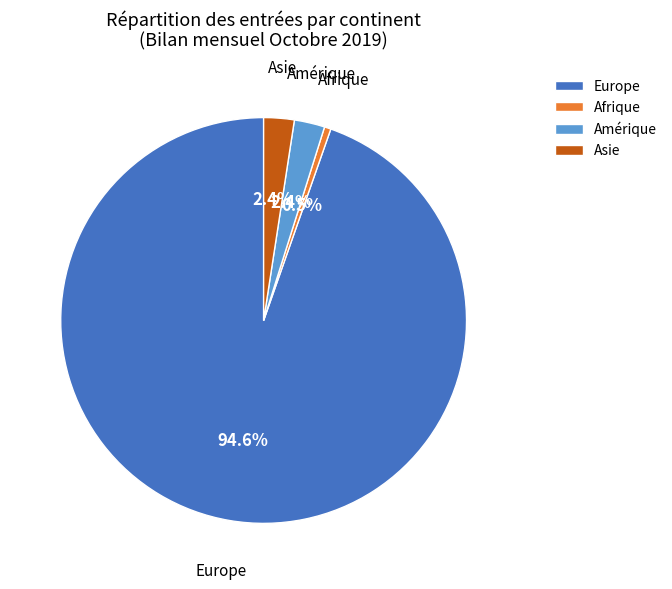

Does Europe account for over 50% of the chart?

Yes